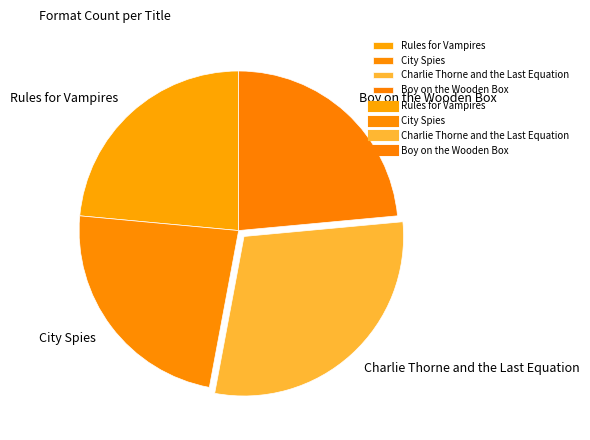

Combined, do Rules for Vampires and City Spies account for over 50%?

No